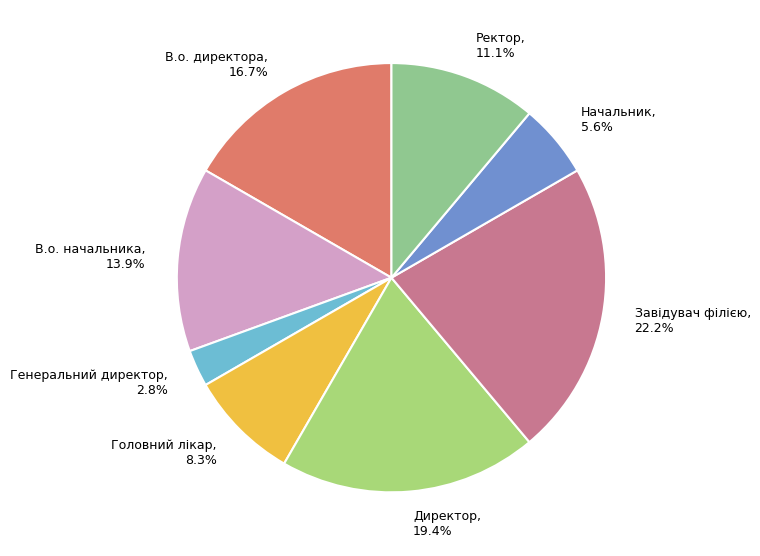

To the nearest percent, what portion does Завідувач філією represent?

22%